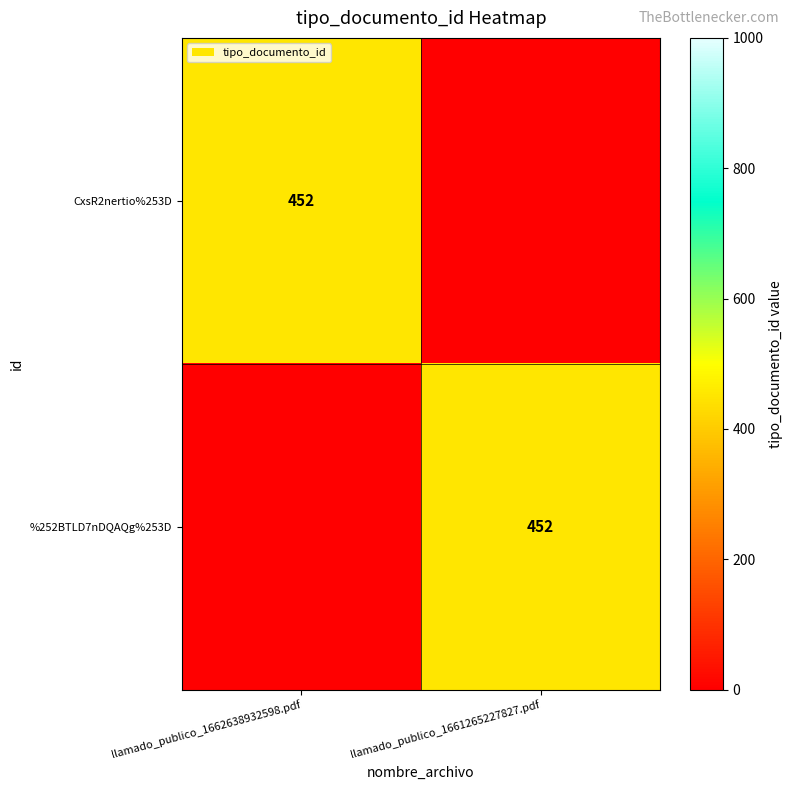

Is it true that %252BTLD7nDQAQg%253D equals 452 at llamado_publico_1661265227827.pdf?

True